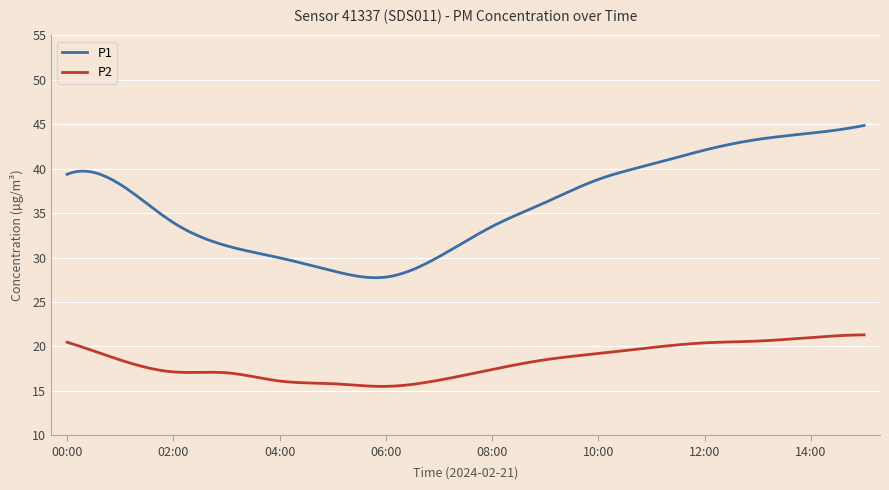

Which series has the largest range (max minus min)?

P1